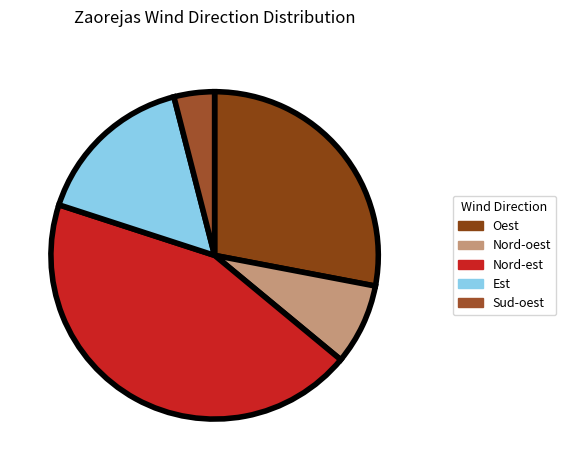

Count the number of slices in the pie.

5